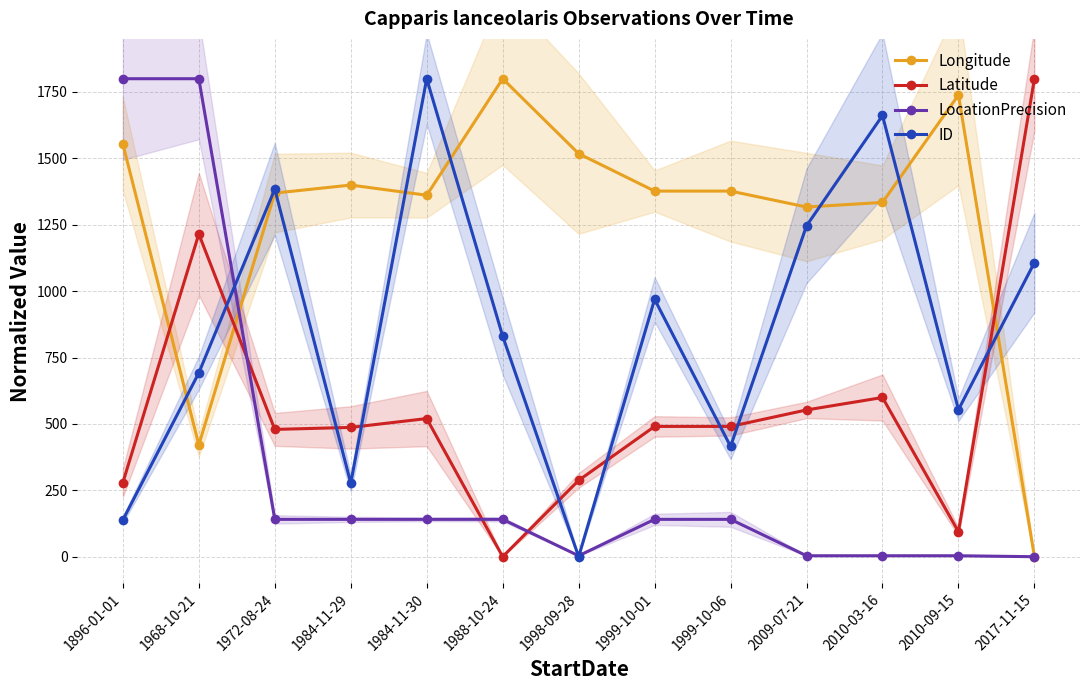

Which series changed the most between 1984-11-29 and 2010-09-15?

Latitude